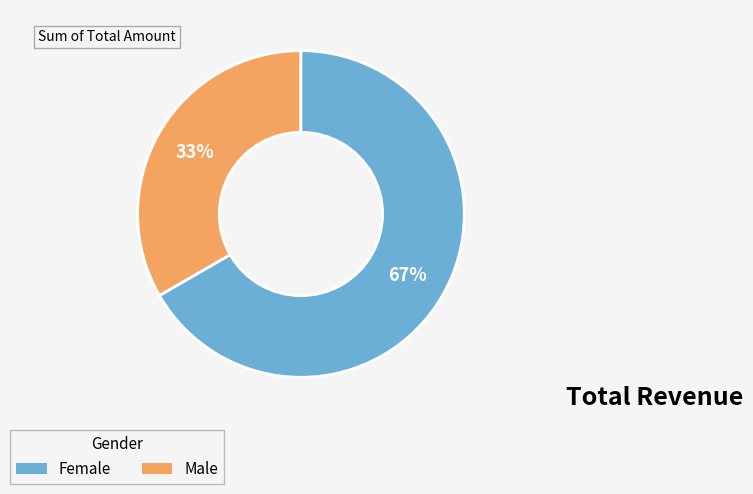

Is there any slice that represents more than half of the pie?

Yes